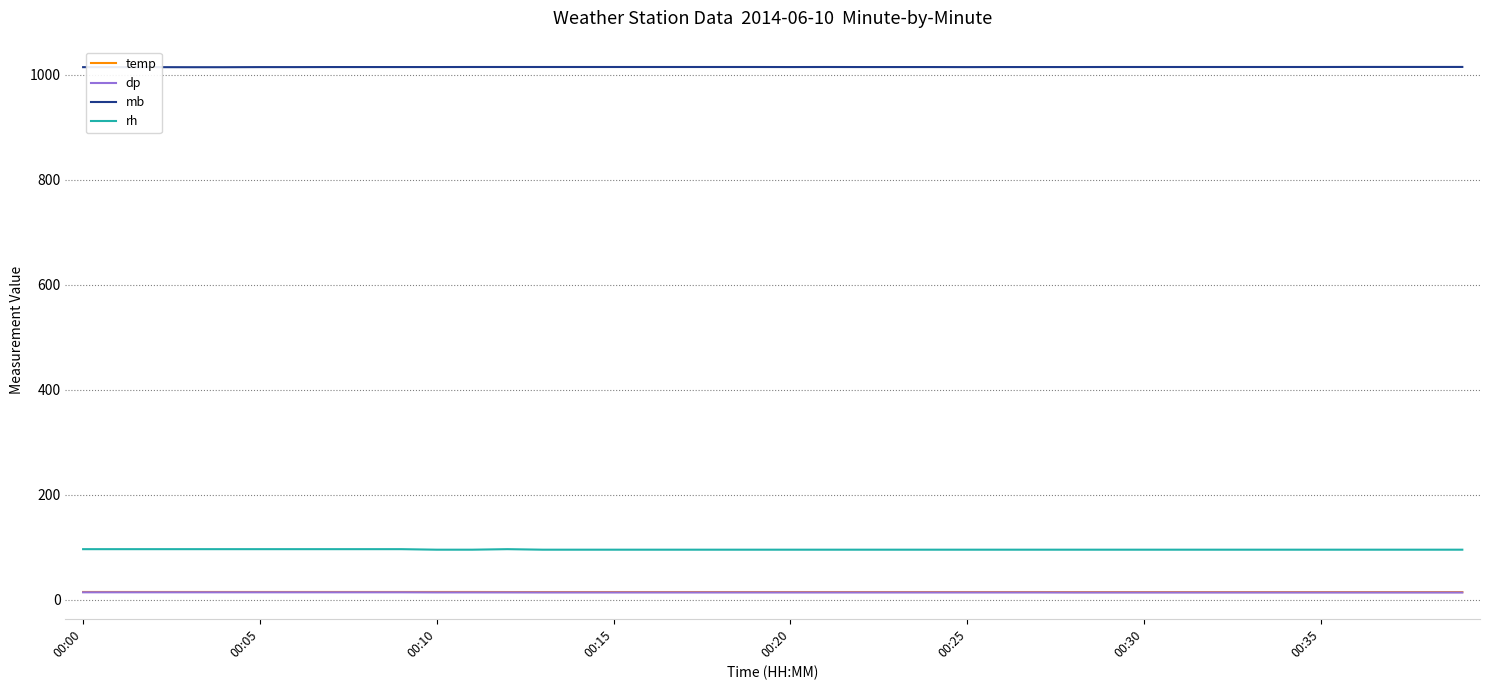

Is this an area chart (filled region under the line)?

No